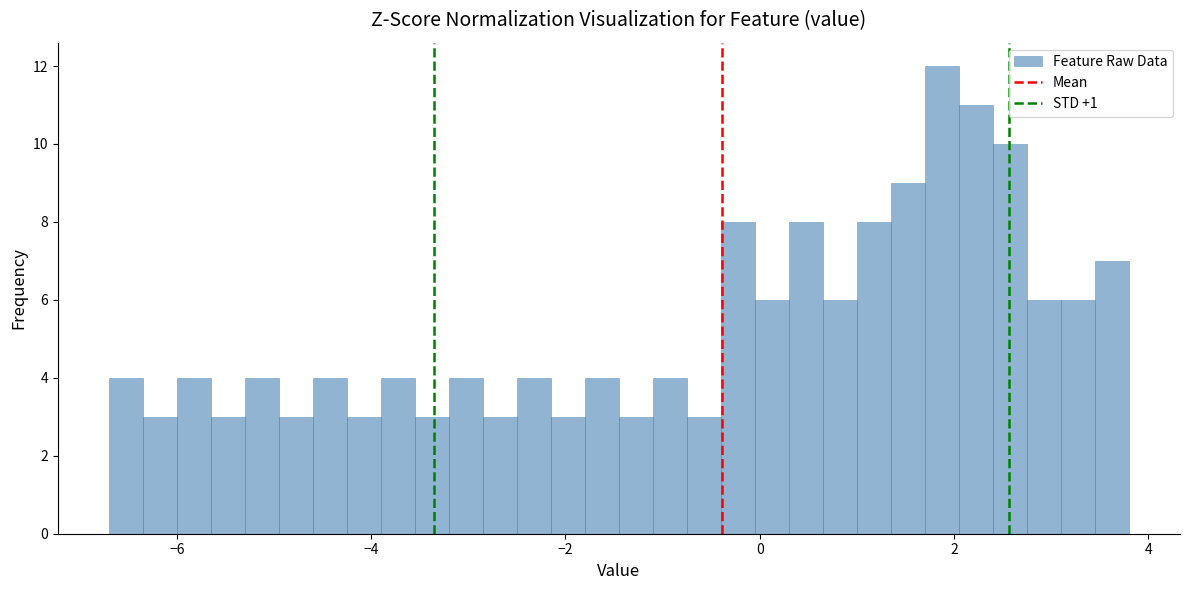

Around what value on the x-axis is the tallest bar? Give the approximate position of its centre, as read against the axis.

1.8